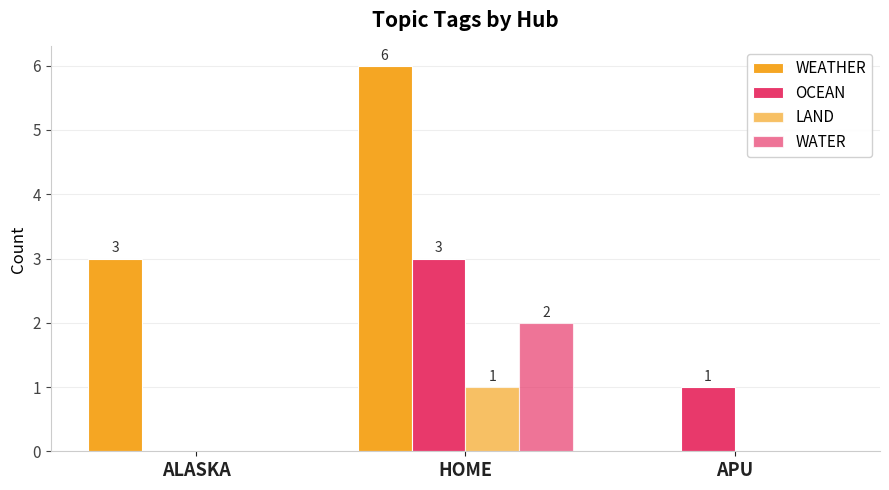

Rank the series by their maximum value, from lowest to highest.

LAND, WATER, OCEAN, WEATHER